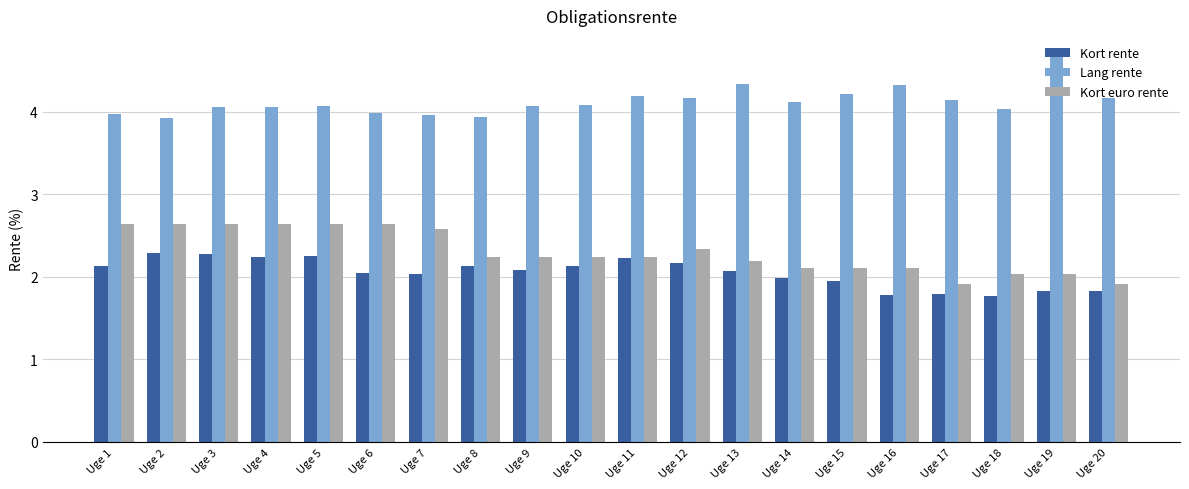

Which series changed the most between Uge 1 and Uge 4?

Kort rente